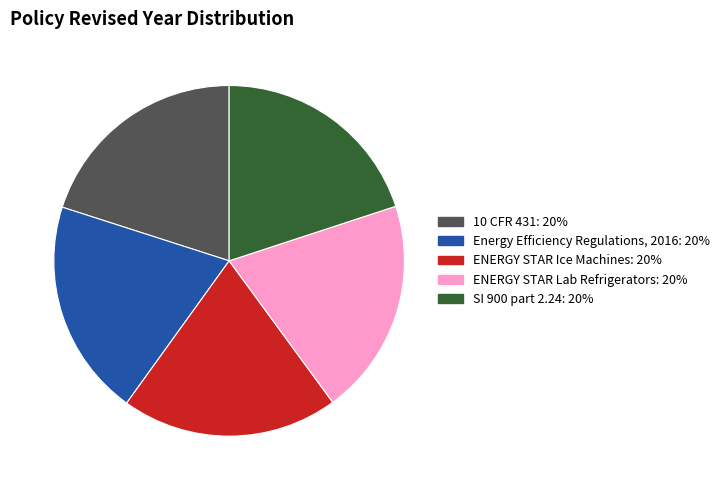

Does SI 900 part 2.24 account for over 50% of the chart?

No